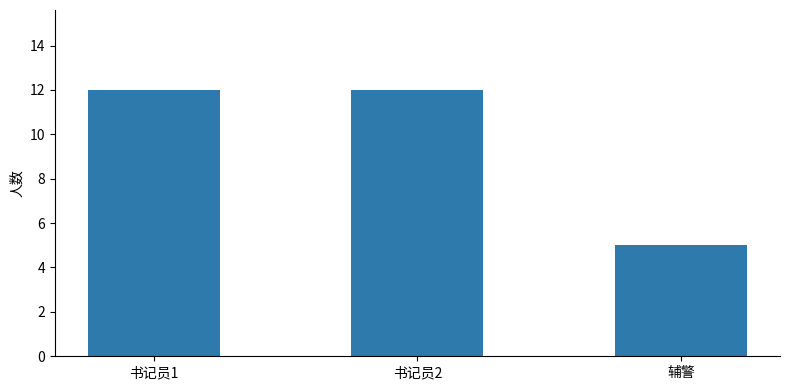

True or false: the data shows 8 at 辅警.

False